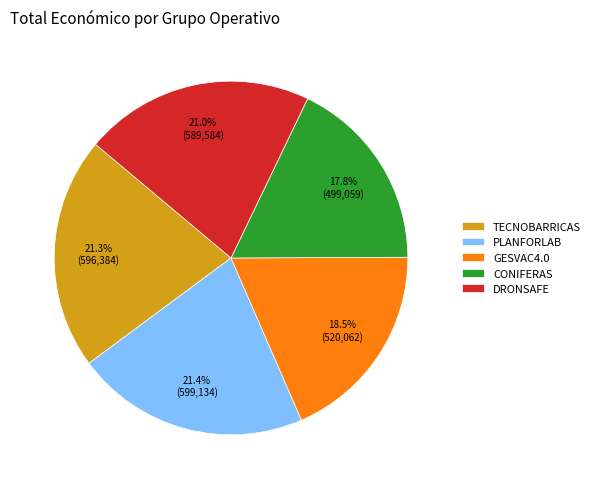

True or false: DRONSAFE accounts for 21% of the total.

True